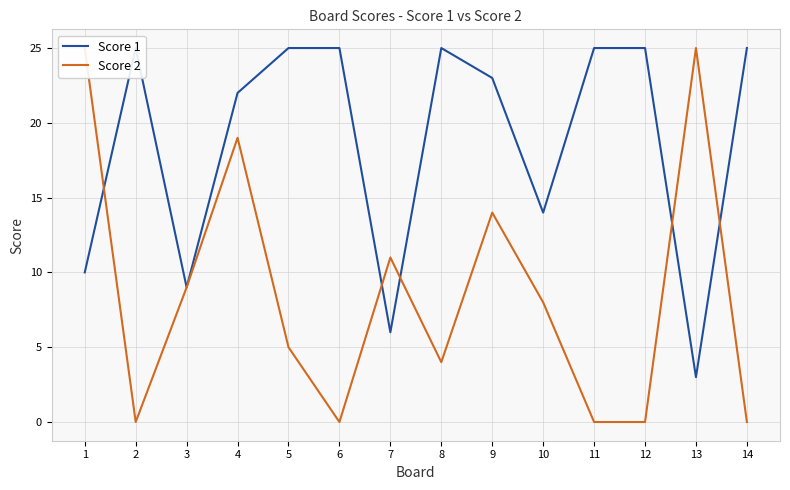

At which label is Score 2 closest to 12?

7